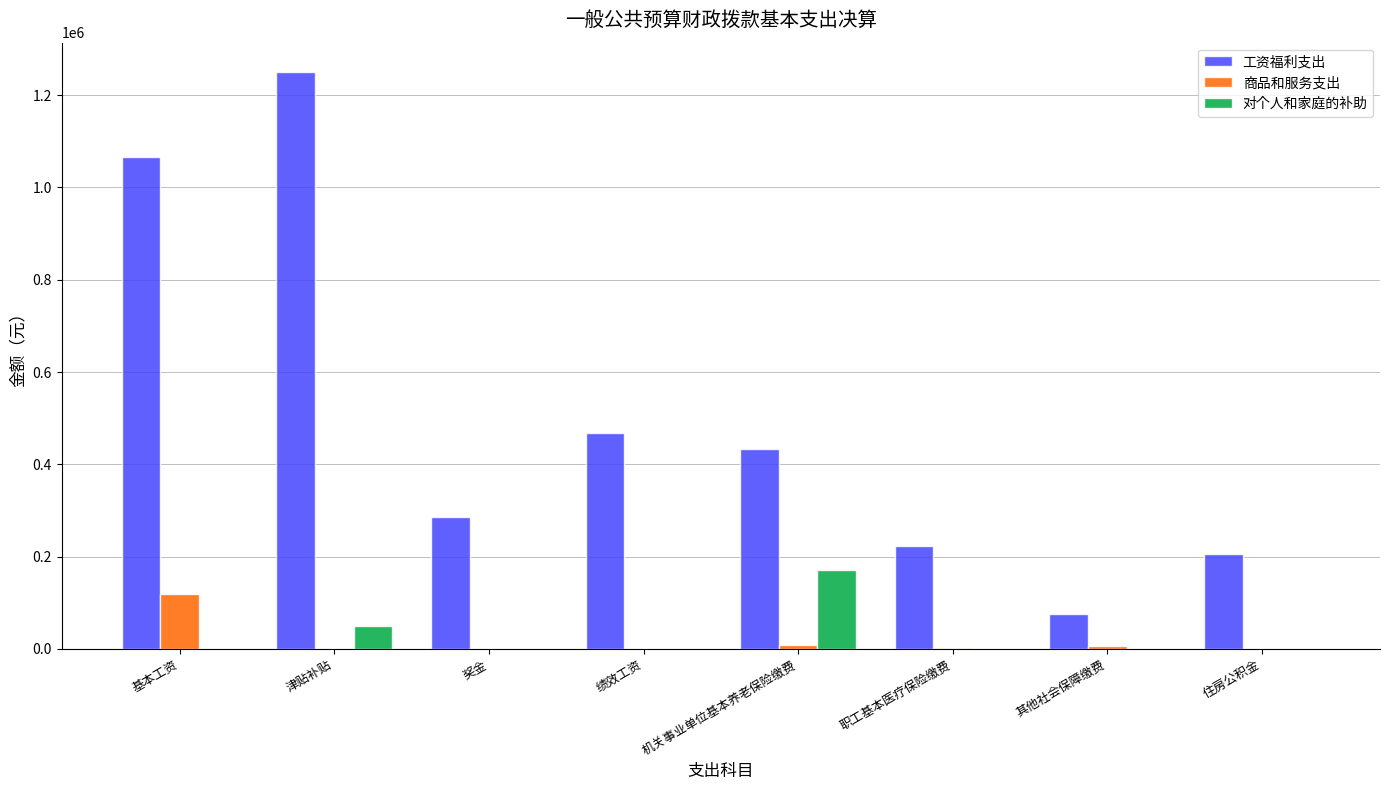

What is the sum of all 商品和服务支出 values?

135700.8